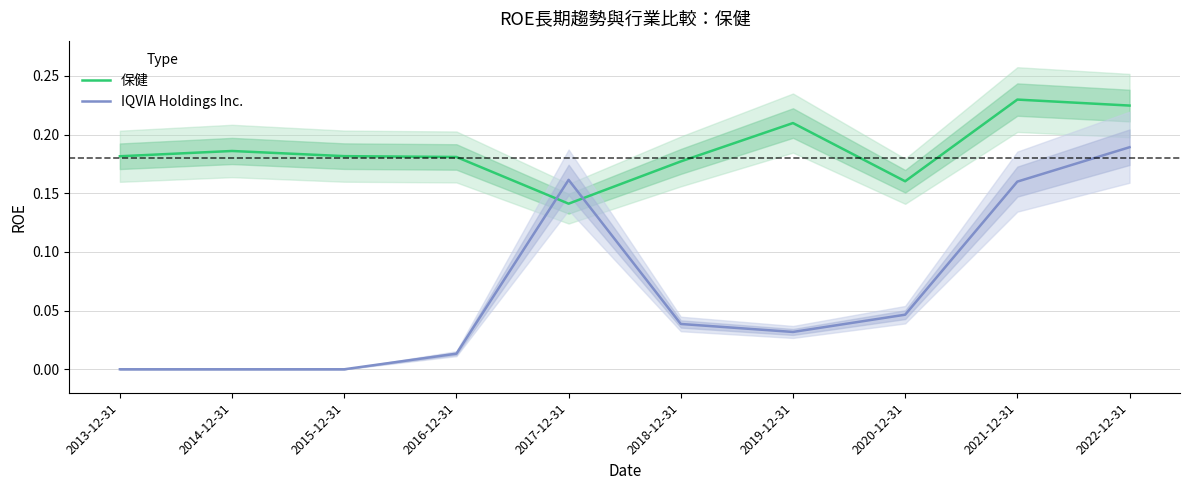

The value of IQVIA Holdings Inc. at 2018-12-31 is 0.0. True or false?

True